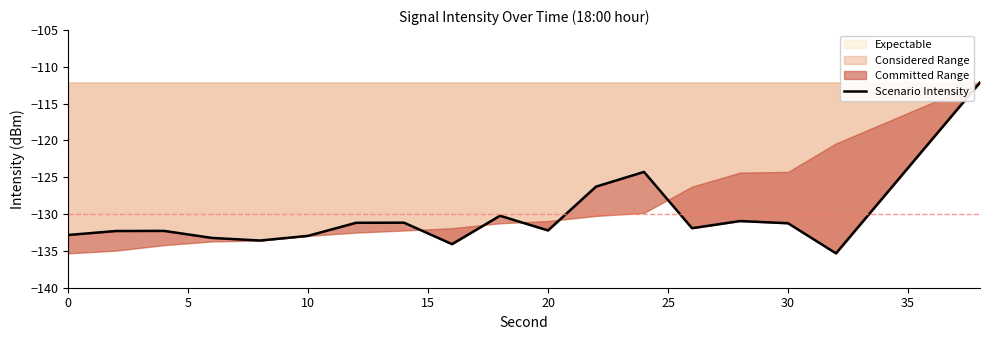

Reading left to right, extract all data points from this chart.

-132.8	-132.3	-132.3	-133.2	-133.6	-133.0	-131.2	-131.2	-134.1	-130.2	-132.2	-126.3	-124.3	-131.9	-130.9	-131.2	-135.3	-112.1